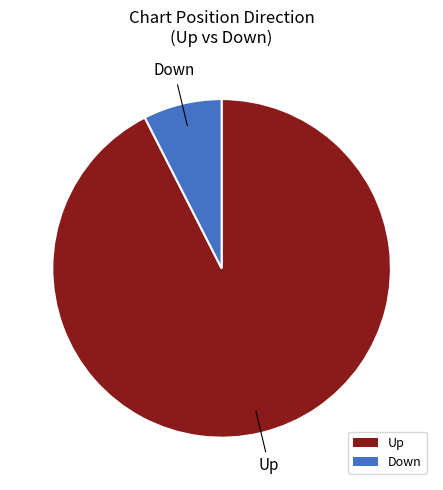

Do Up and Down together represent more than half of the pie?

Yes